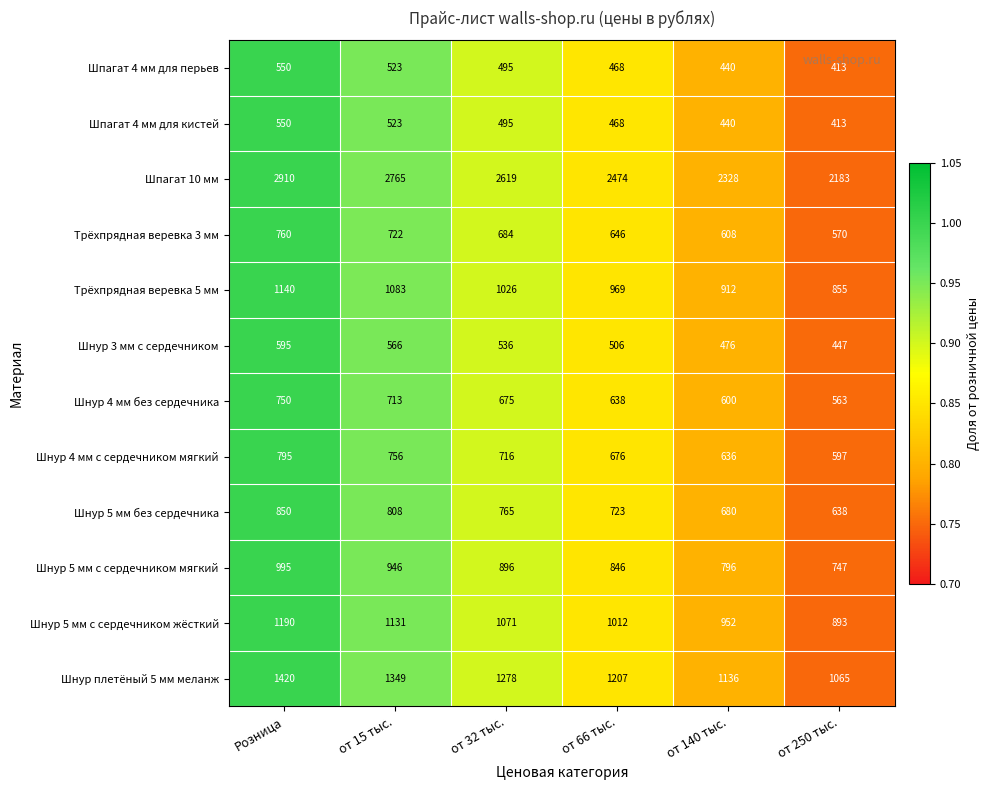

How many distinct data groups are displayed?

12